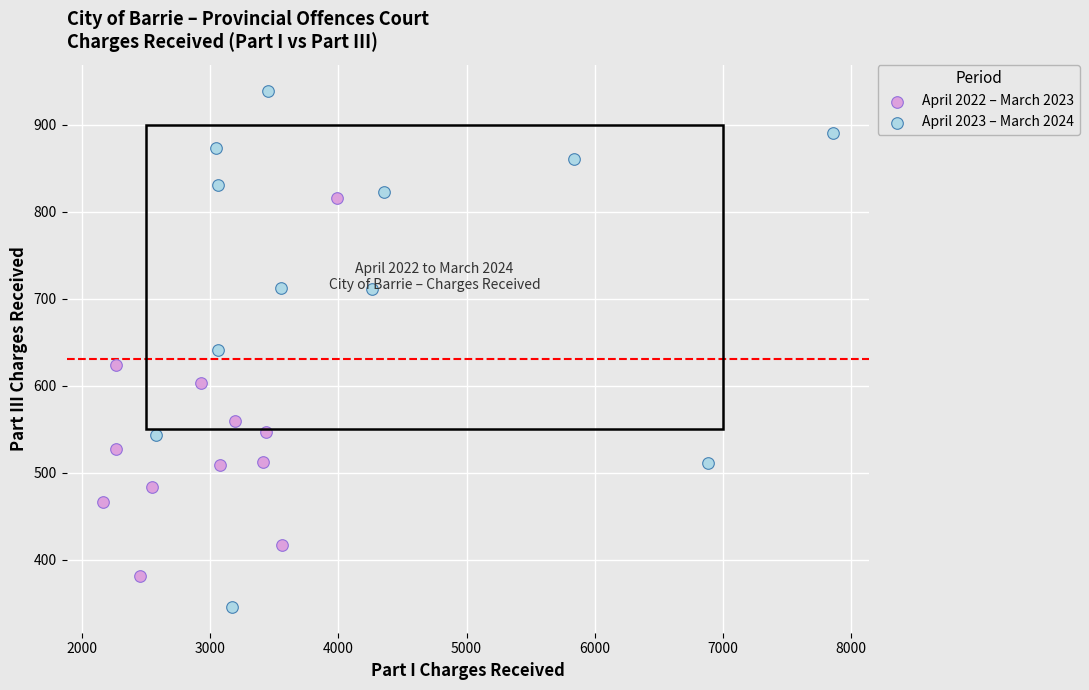

Which series has the largest Y range (max minus min)?

April 2023 – March 2024